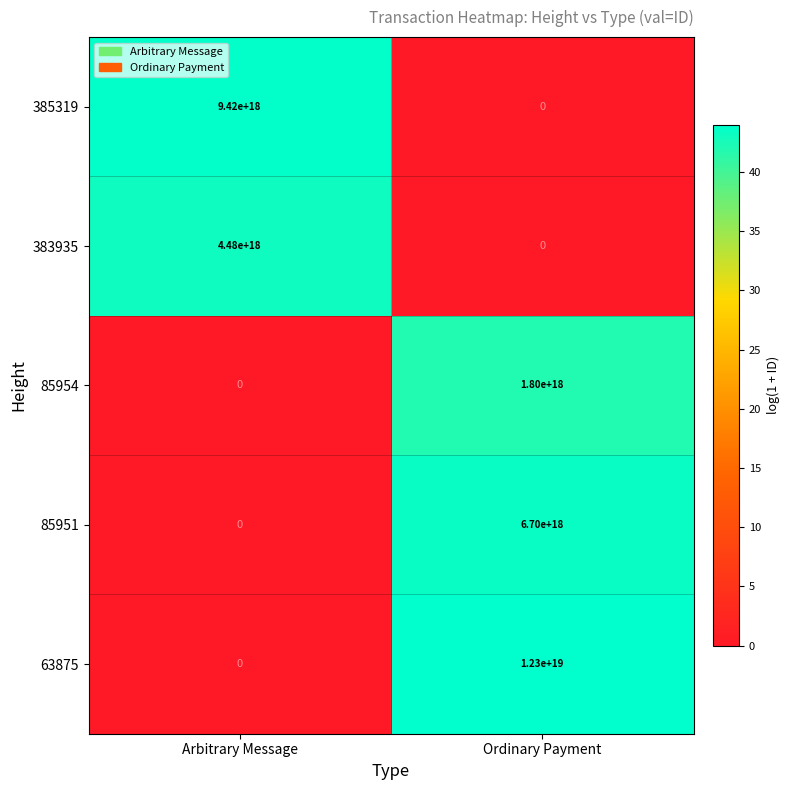

Which category has the lowest value in the 63875 series?

Arbitrary Message